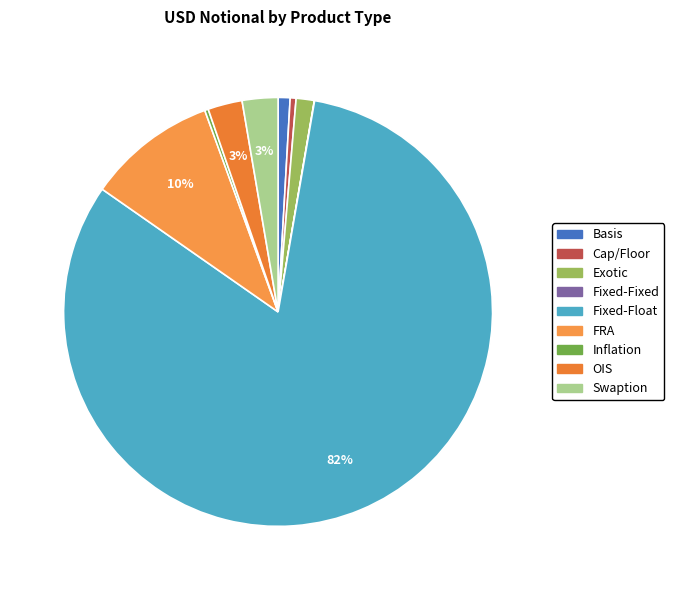

Does Swaption account for over 50% of the chart?

No